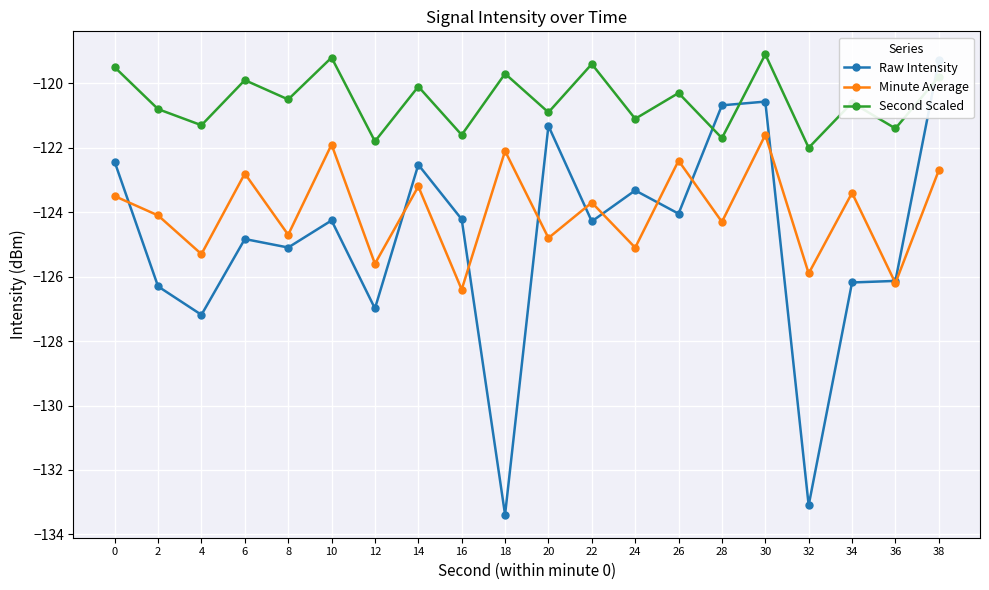

What is the difference between the highest and lowest values at 4?

5.9